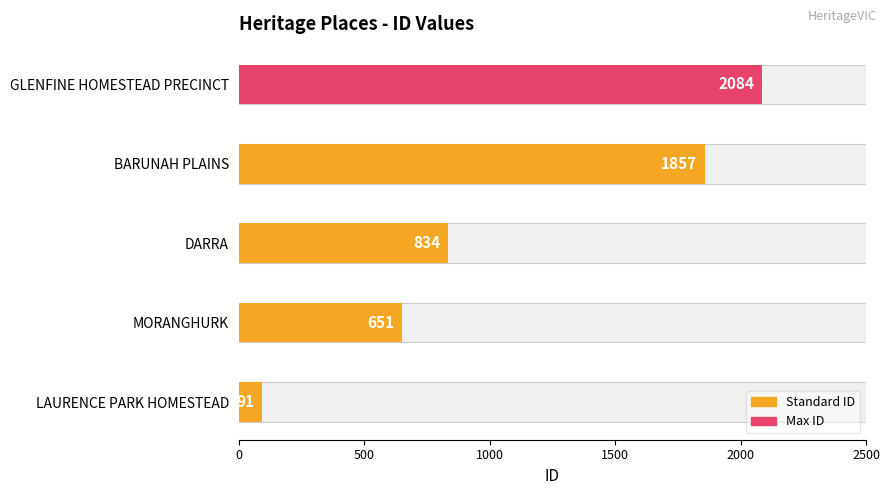

What is the change in value from MORANGHURK to GLENFINE HOMESTEAD PRECINCT?

+1433